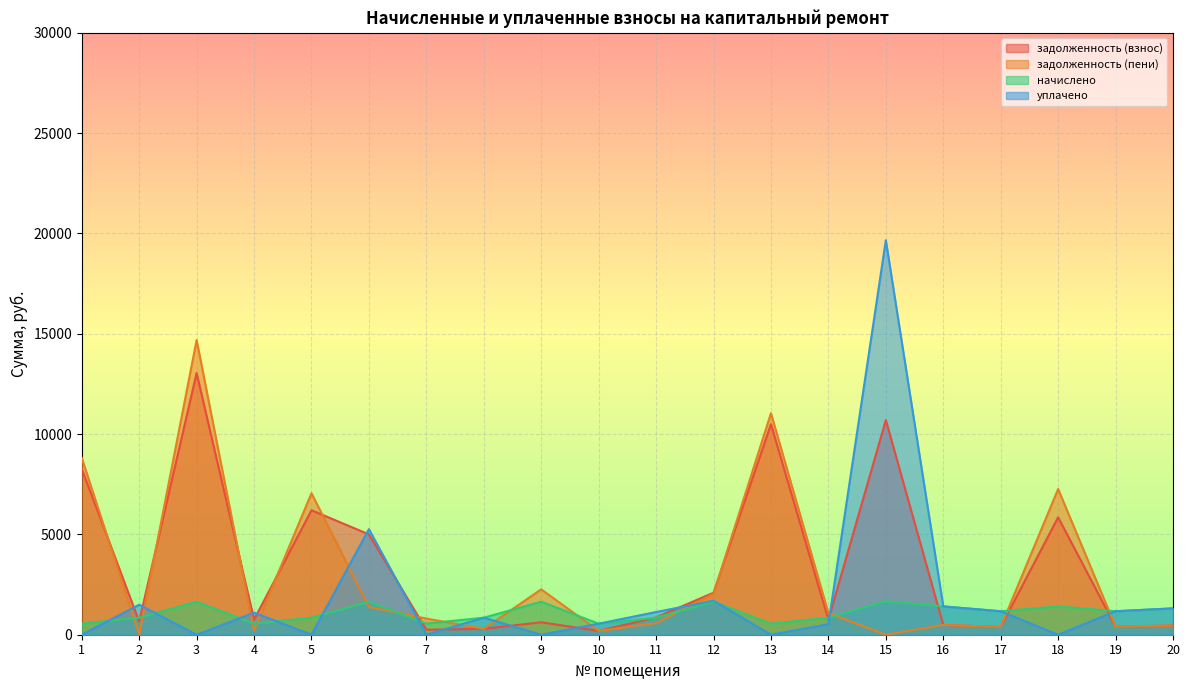

What is the sum of all задолженность (пени) values?

59442.8